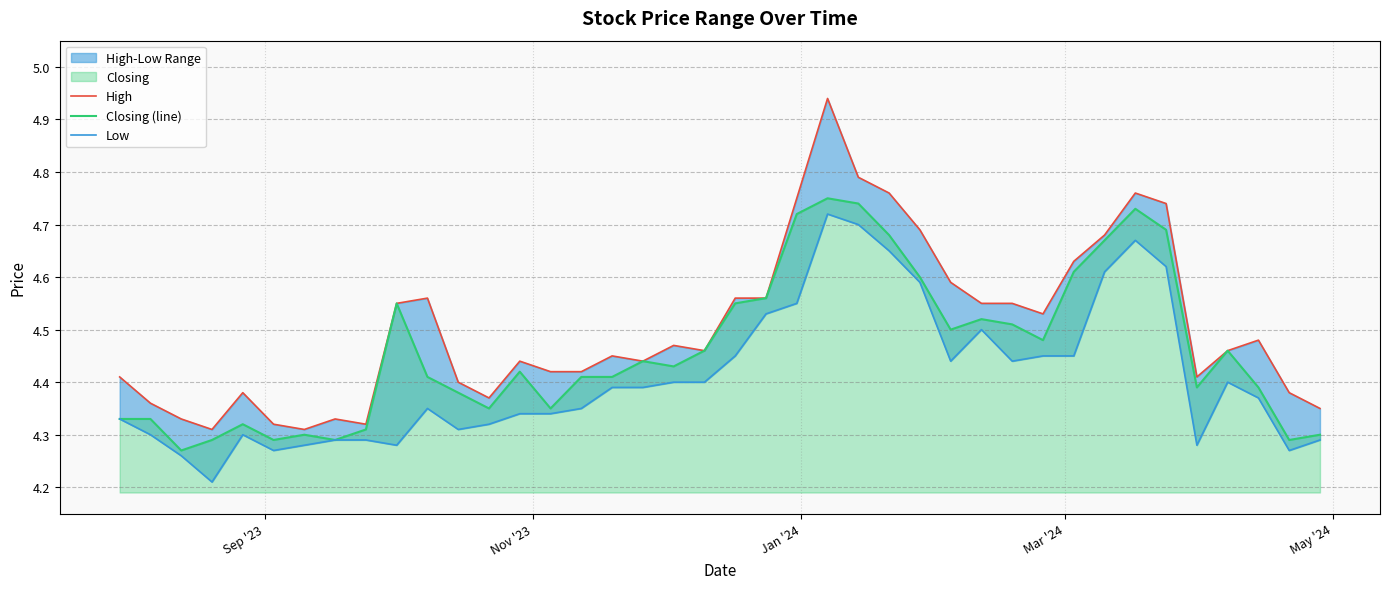

Which series has the widest spread of values?

High